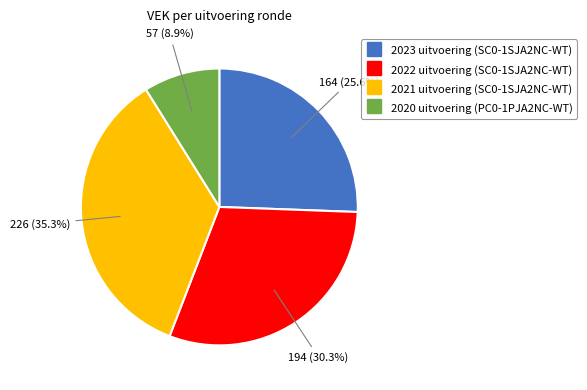

Count the number of slices in the pie.

4